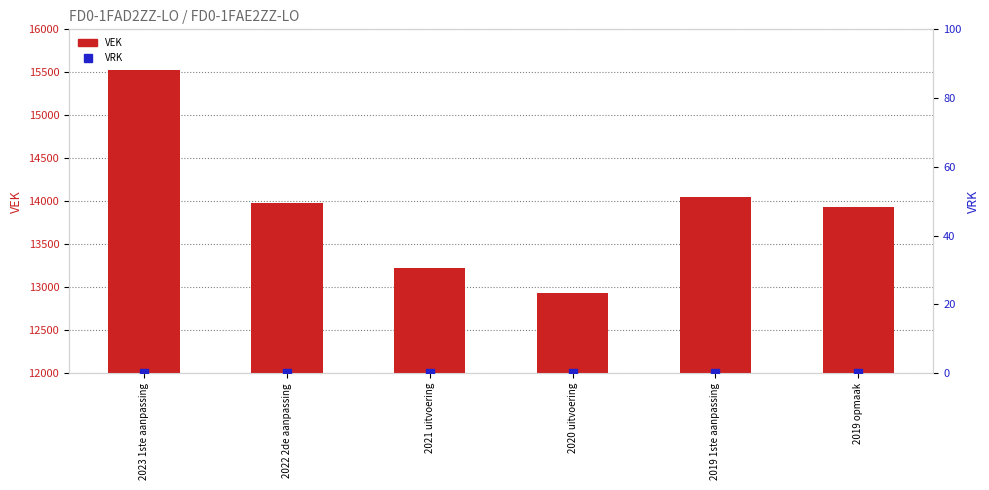

Which series contains the lowest Y value?

VRK